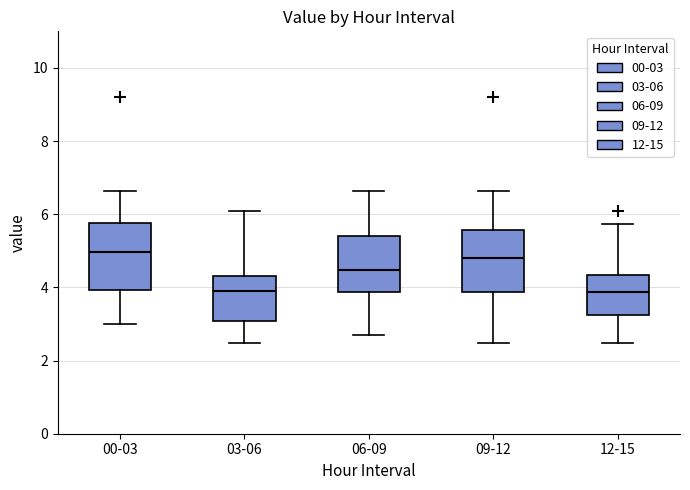

Where is the upper edge of the box for 09-12 on the y-axis? The values are not printed on the chart, so give them approximately, as read against the axis.

5.6